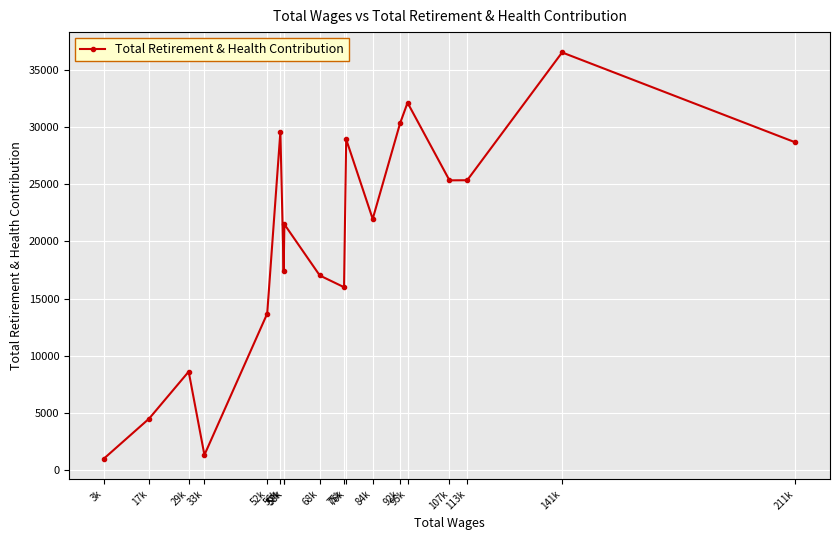

How many lines are shown in the chart?

1